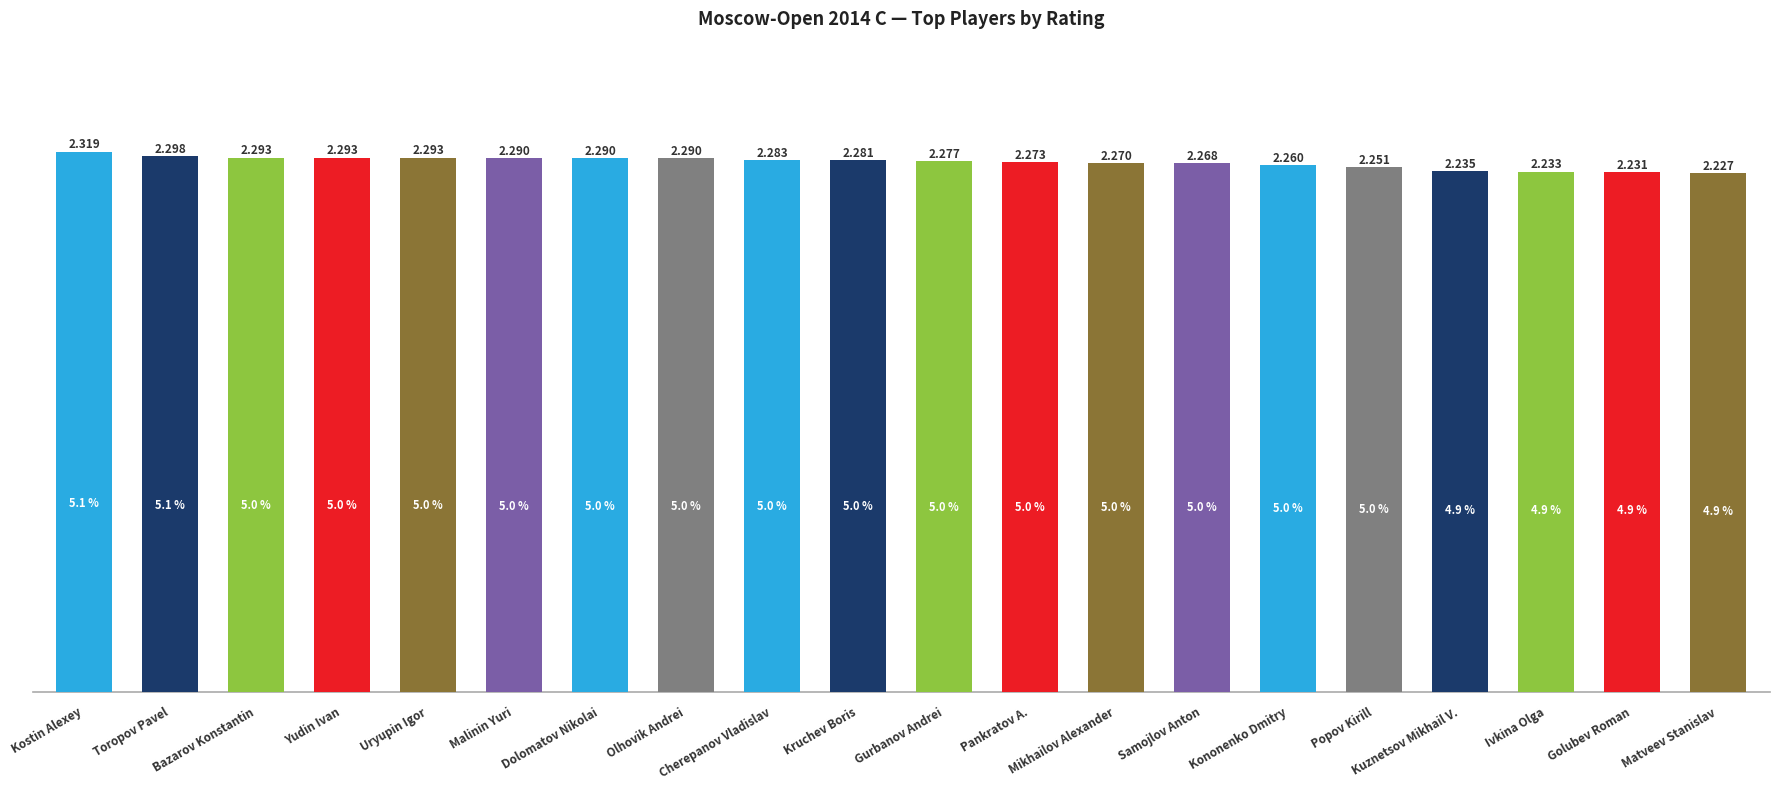

Are the bars horizontal?

No